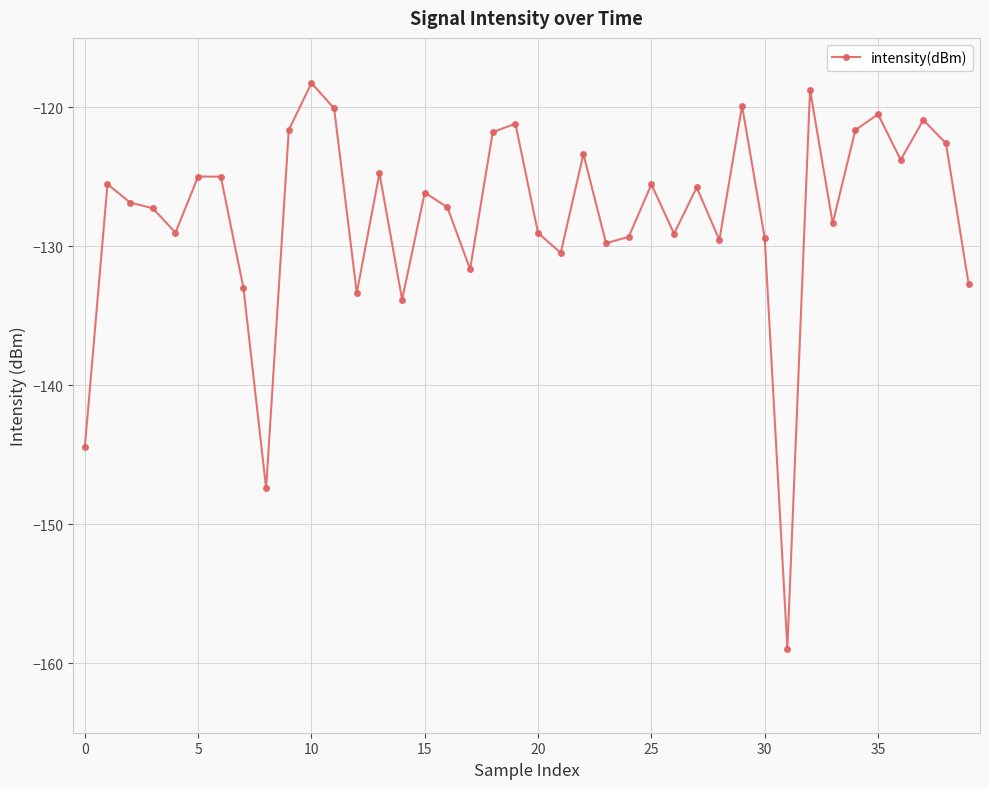

What is the greatest value displayed?

-118.2